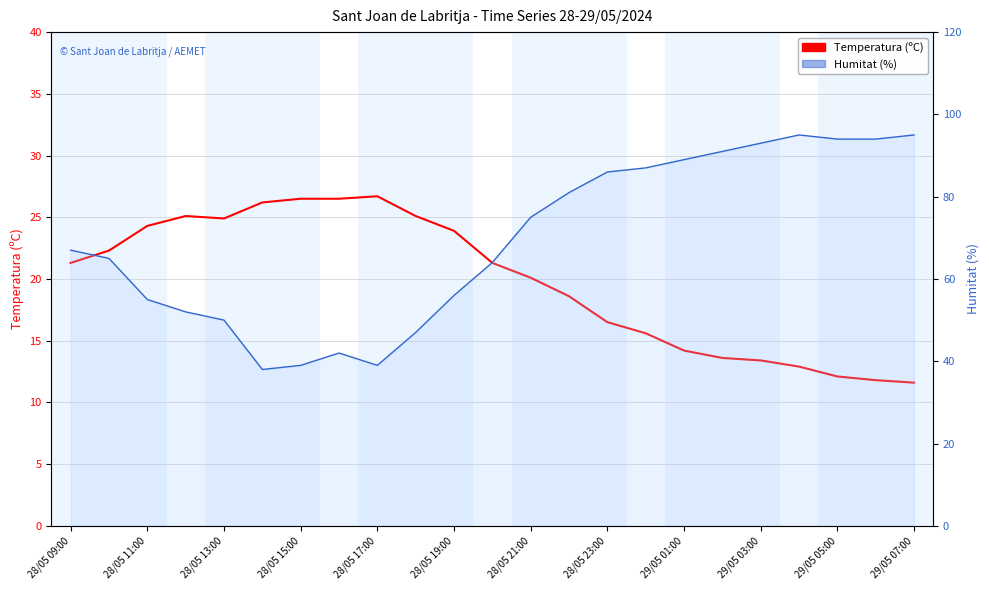

Between 28/05 11:00 and 29/05 03:00, which is larger?

28/05 11:00